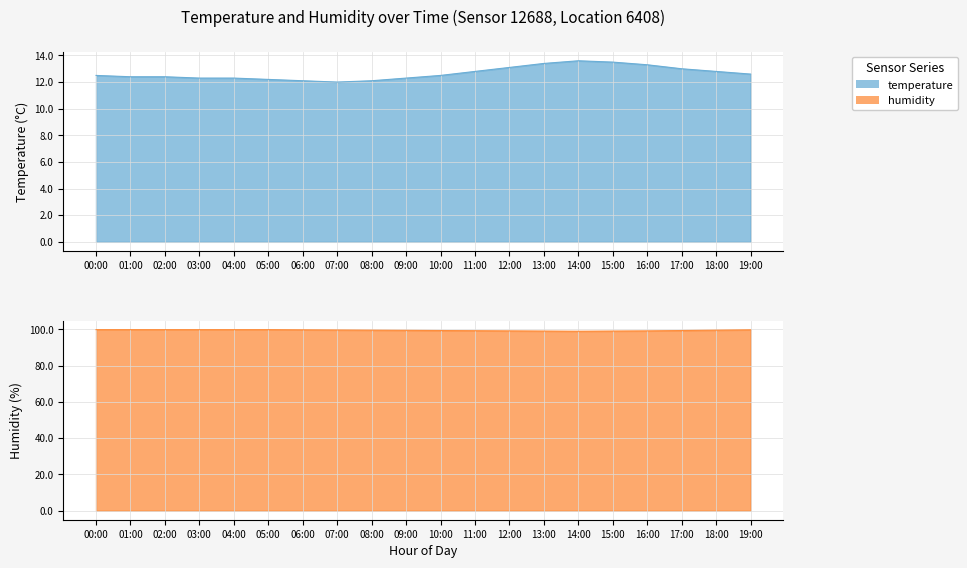

Is it true that temperature equals 12.6 at 19:00?

True